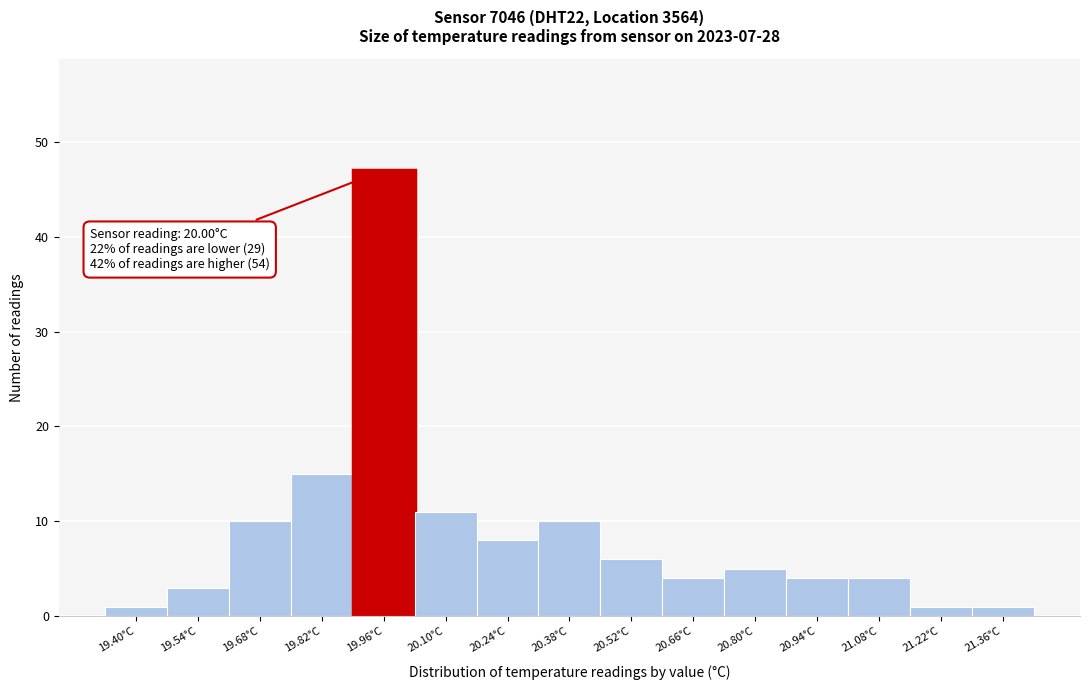

Reading left to right, what are all the values shown in this chart?

1	3	10	15	47	11	8	10	6	4	5	4	4	1	1